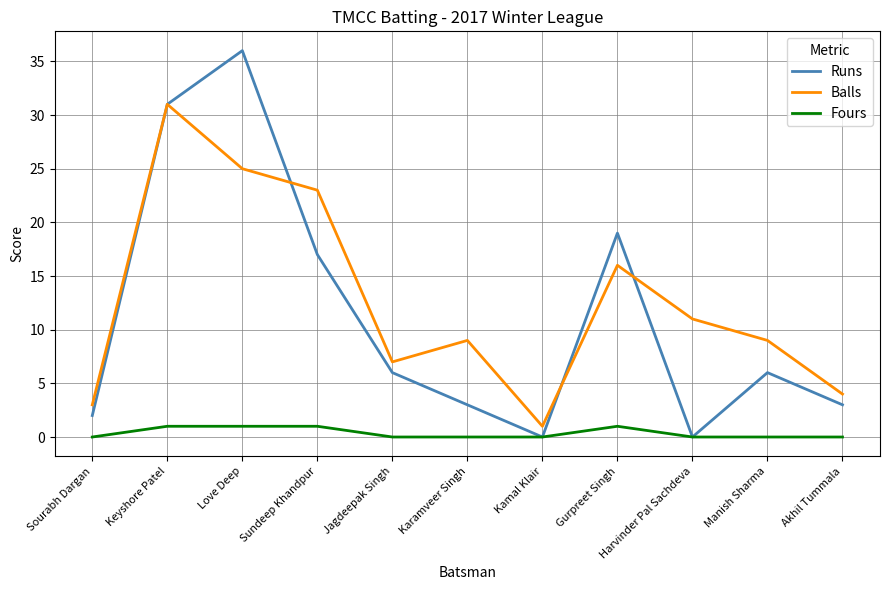

Reading left to right, list all the values displayed in this chart.

Runs: 2	31	36	17	6	3	0	19	0	6	3
Balls: 3	31	25	23	7	9	1	16	11	9	4
Fours: 0	1	1	1	0	0	0	1	0	0	0